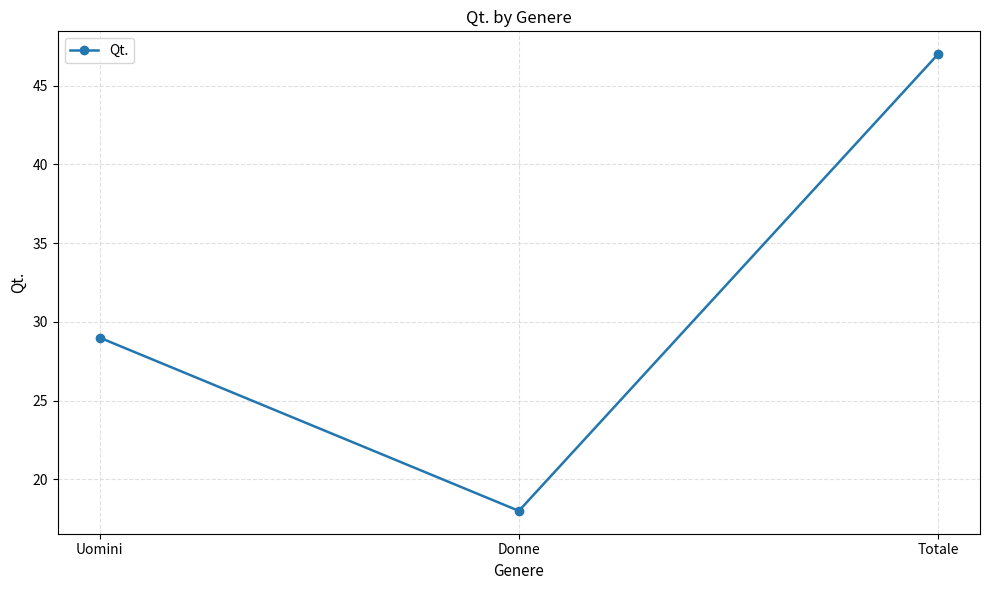

List the labels in order of value, smallest first.

Donne, Uomini, Totale